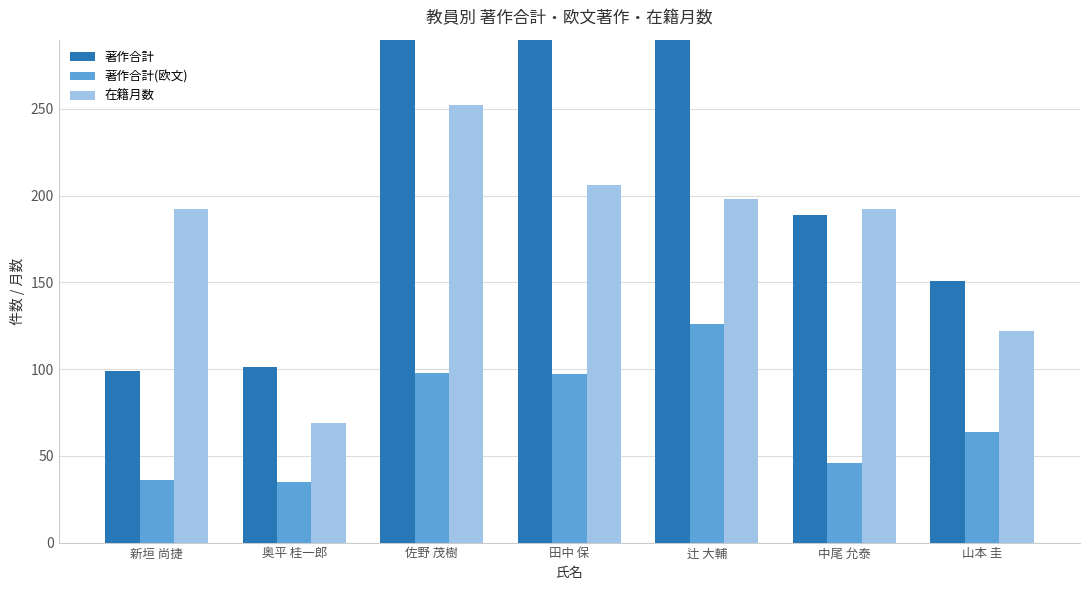

What is the label of the 4th bar from the left?

田中 保